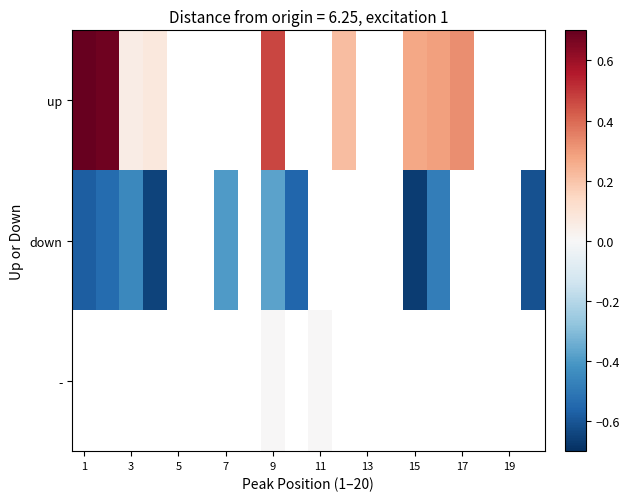

Which series has the widest spread of values?

up